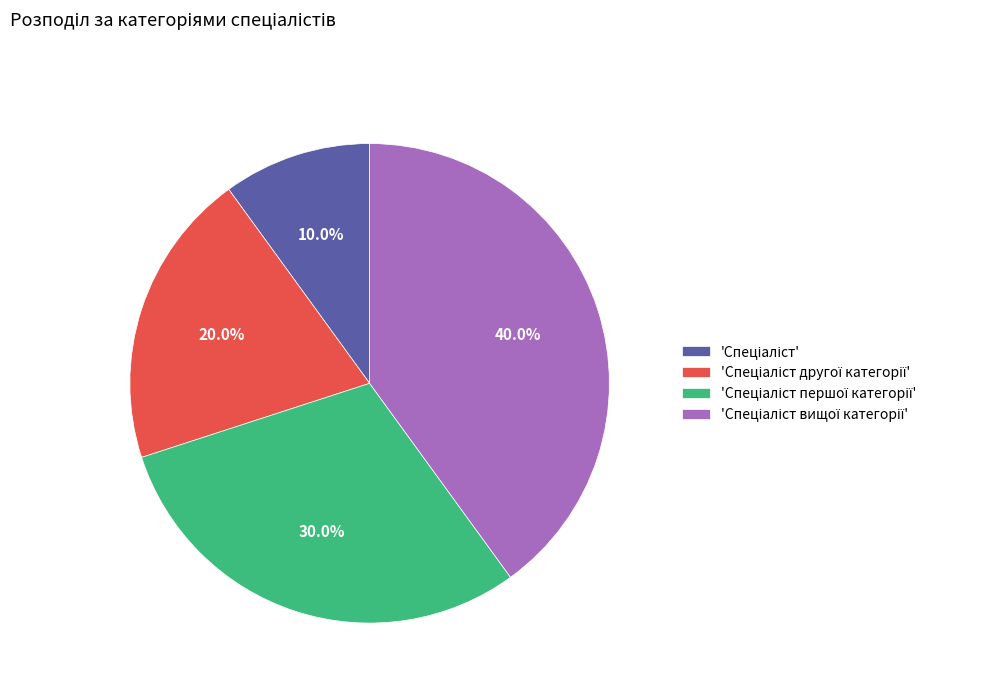

Is there any slice that represents more than half of the pie?

No